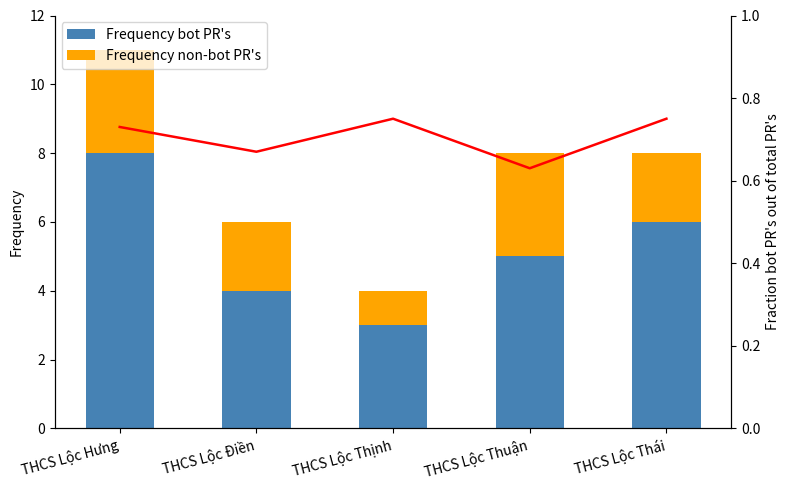

Is it true that Frequency bot PR's equals 10 at THCS Lộc Thái?

False